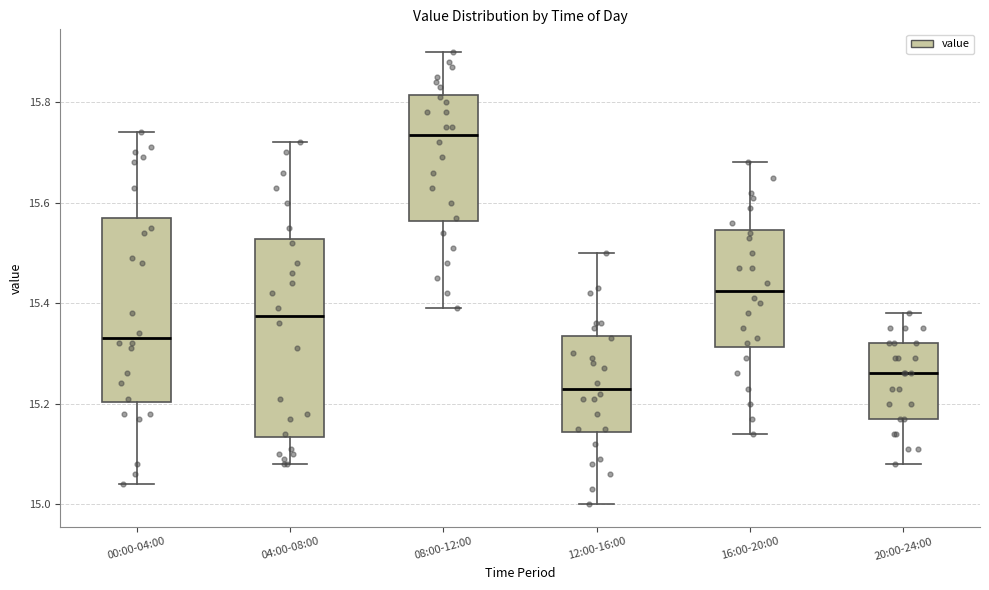

Reading left to right, transcribe this box plot: for each box, give where its median line is, the range the box spans, and where its two whiskers end, as read against the y-axis. The values are not printed on the chart, so give them approximately, as read against the axis.

00:00-04:00: median 15.34, box 15.20 to 15.58, whiskers 15.04 to 15.74
04:00-08:00: median 15.38, box 15.14 to 15.52, whiskers 15.08 to 15.72
08:00-12:00: median 15.74, box 15.56 to 15.82, whiskers 15.40 to 15.90
12:00-16:00: median 15.24, box 15.14 to 15.34, whiskers 15.00 to 15.50
16:00-20:00: median 15.42, box 15.32 to 15.54, whiskers 15.14 to 15.68
20:00-24:00: median 15.26, box 15.18 to 15.32, whiskers 15.08 to 15.38